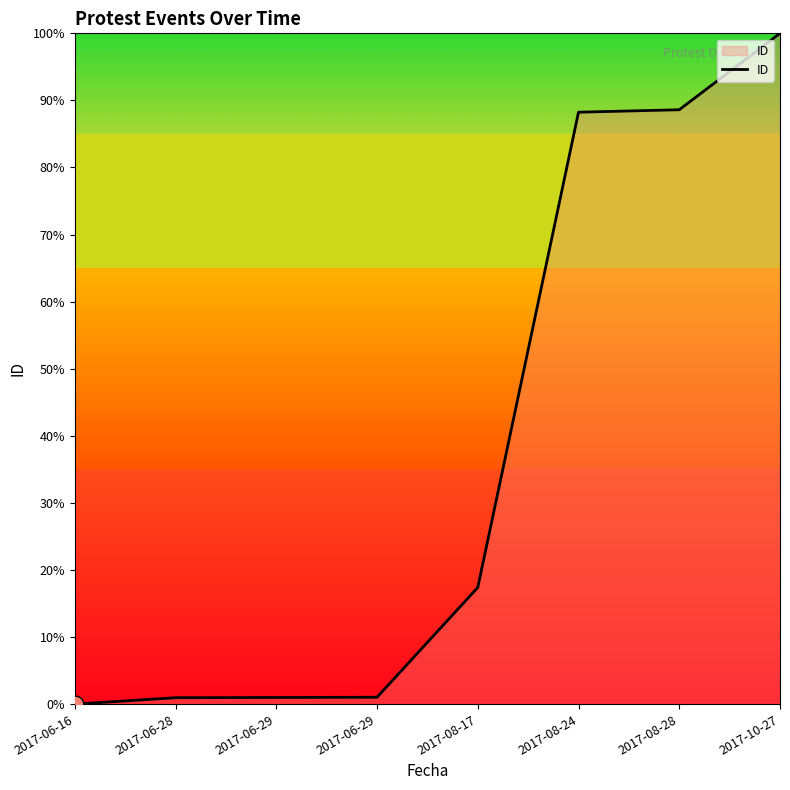

Reading left to right, list all the values displayed in this chart.

0.0	1.0	1.0	1.0	17.4	88.2	88.6	100.0